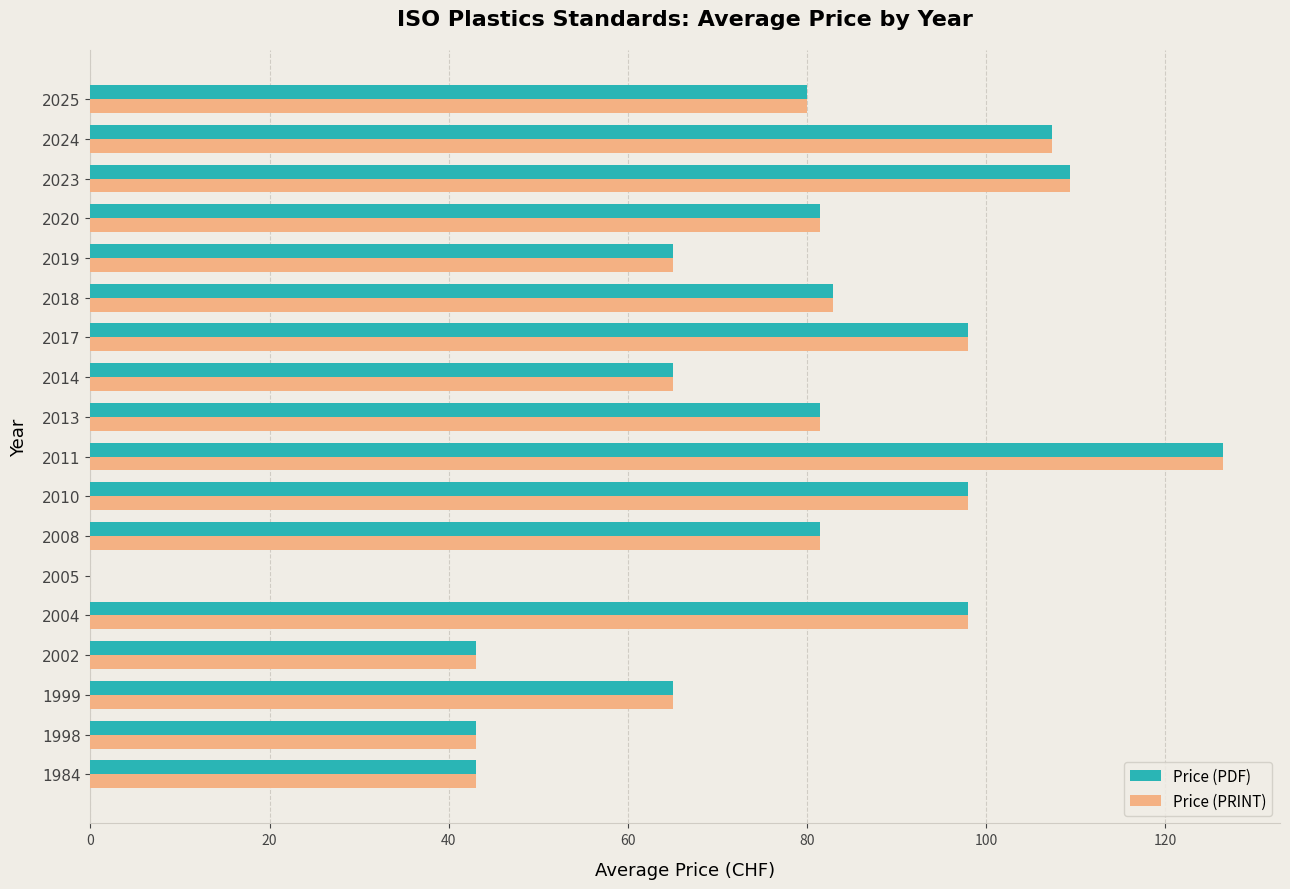

What is the total value across all series at 2008?

163.0